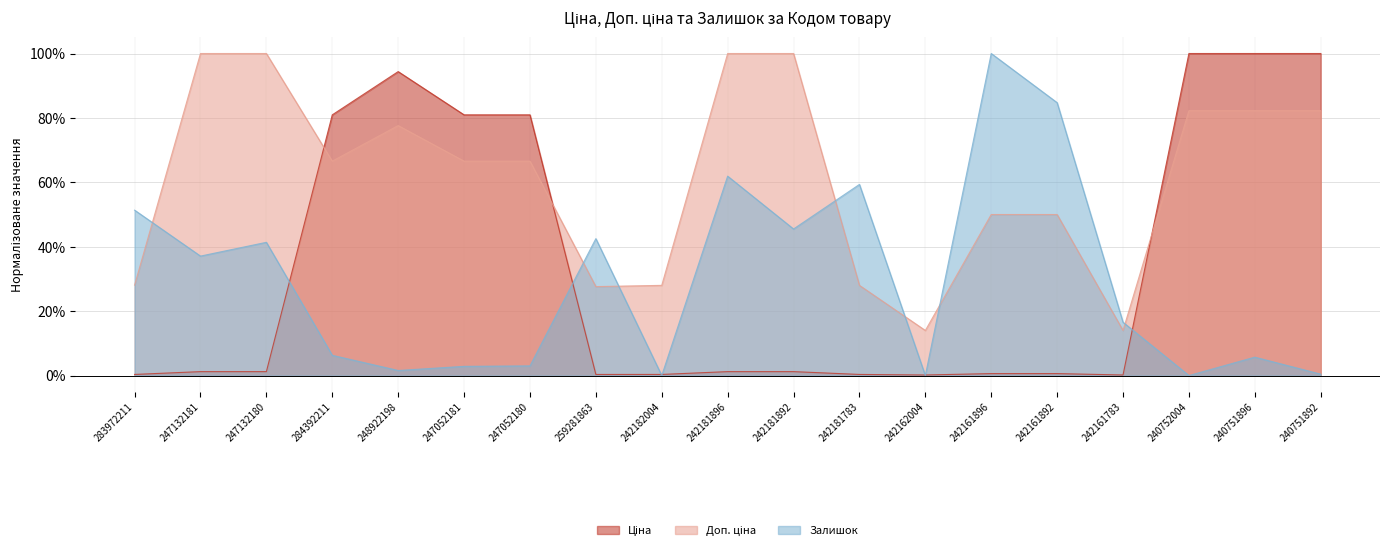

Rank the series at 242161892 from lowest to highest value.

Ціна, Доп. ціна, Залишок